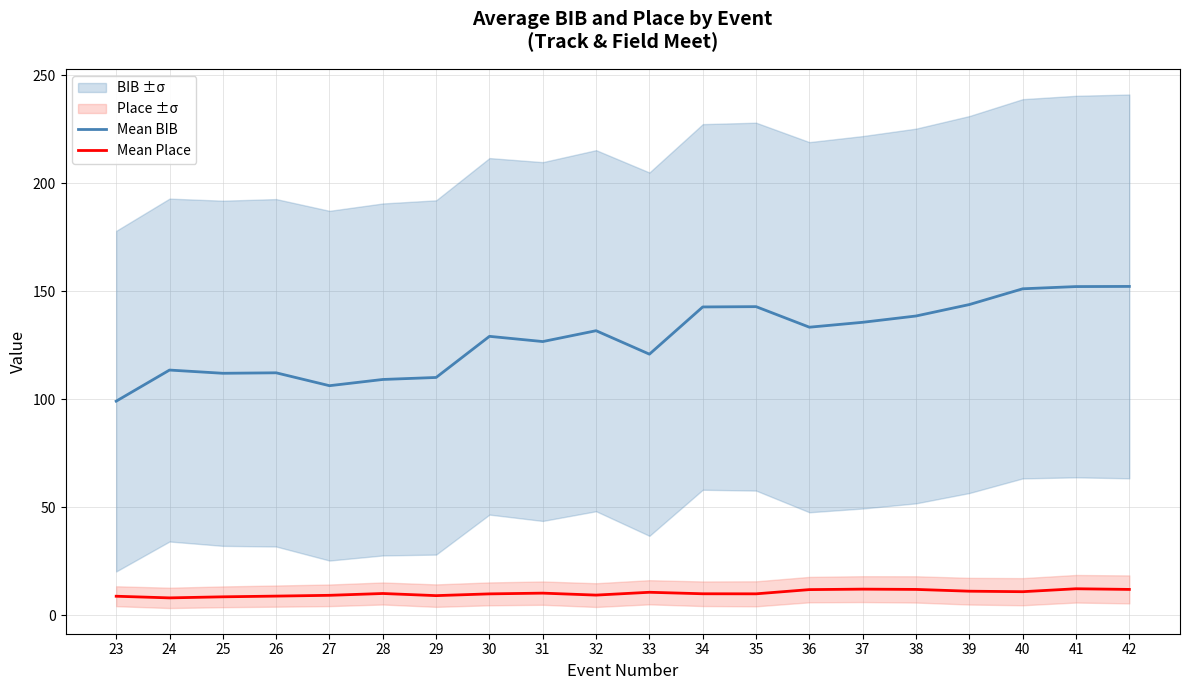

In Mean Place, how many points are higher than both neighbors (excluding endpoints)?

5